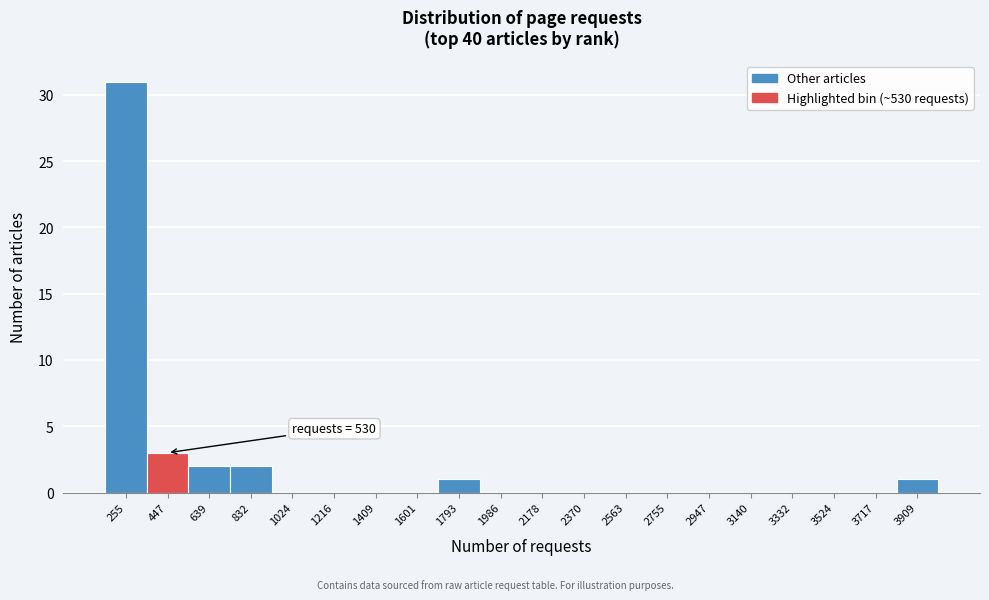

Reading left to right, transcribe all the data shown in this chart.

255=31	447=3	639=2	832=2	1024=0	1216=0	1409=0	1601=0	1793=1	1986=0	2178=0	2370=0	2563=0	2755=0	2947=0	3140=0	3332=0	3524=0	3717=0	3909=1